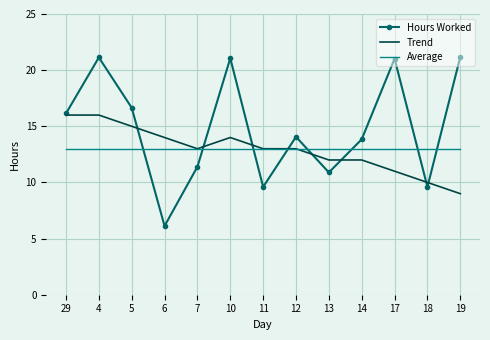

List the series in order of their peak value, highest first.

Hours Worked, Trend, Average